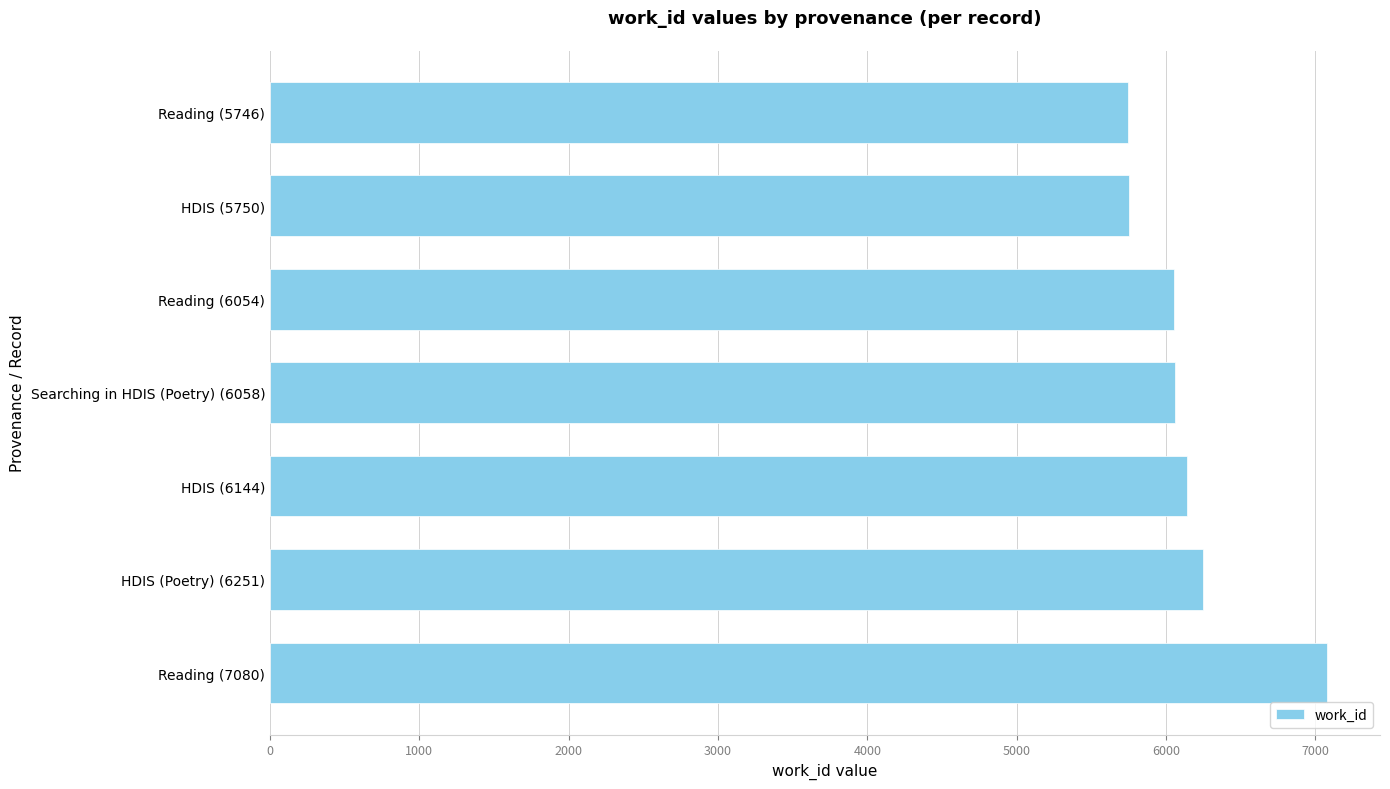

At which label is the value closest to 6413?

HDIS (Poetry) (6251)